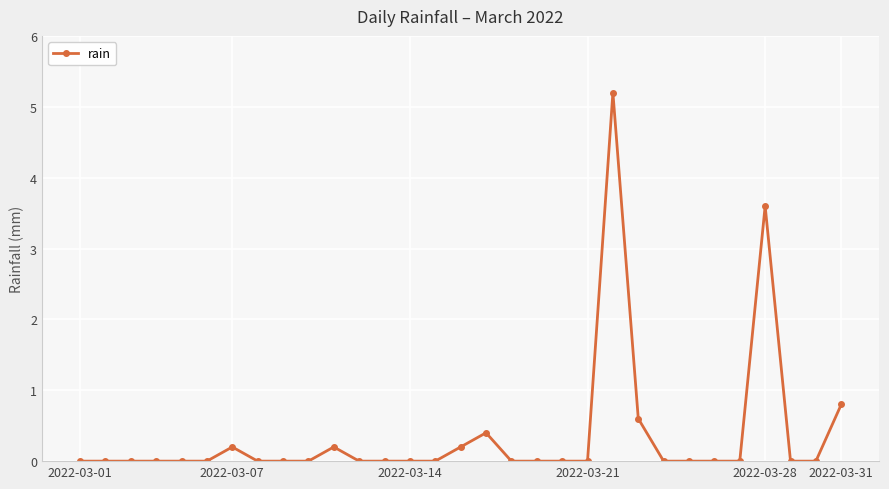

What is the maximum value shown in the chart?

5.2